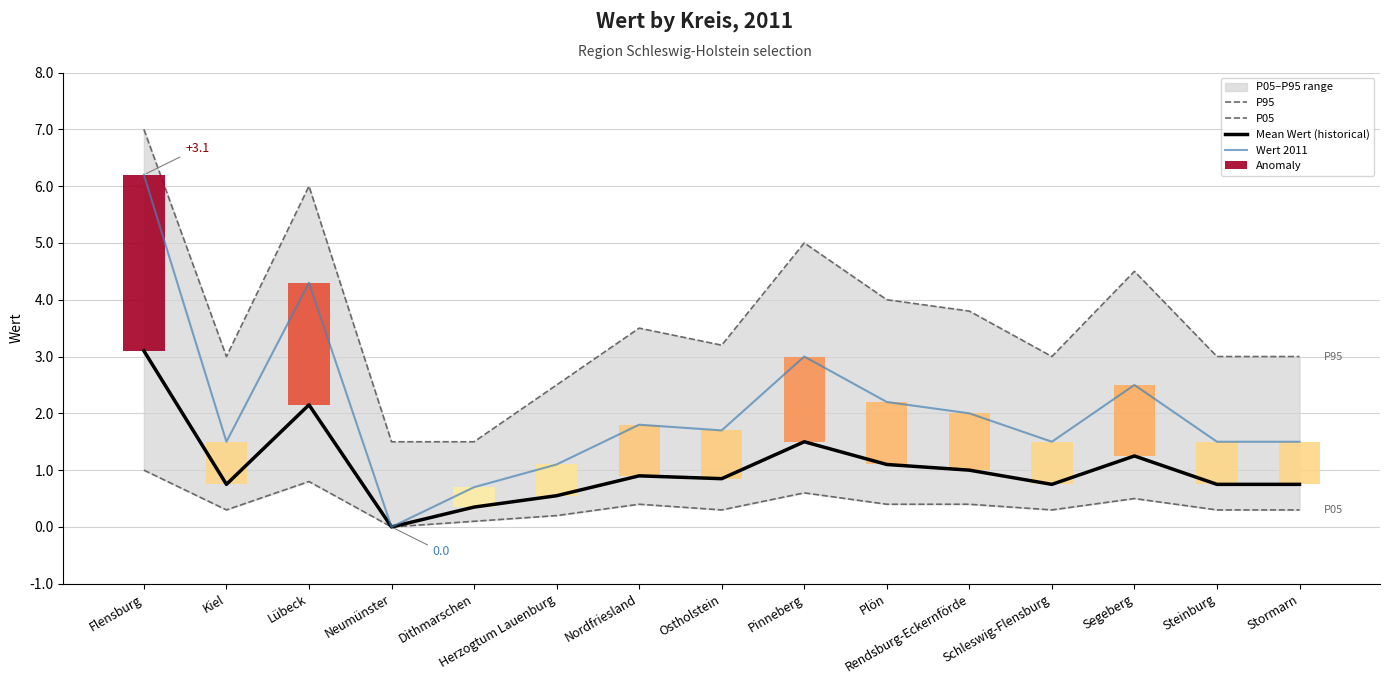

True or false: P95 has a value of 3.5 at Nordfriesland.

True